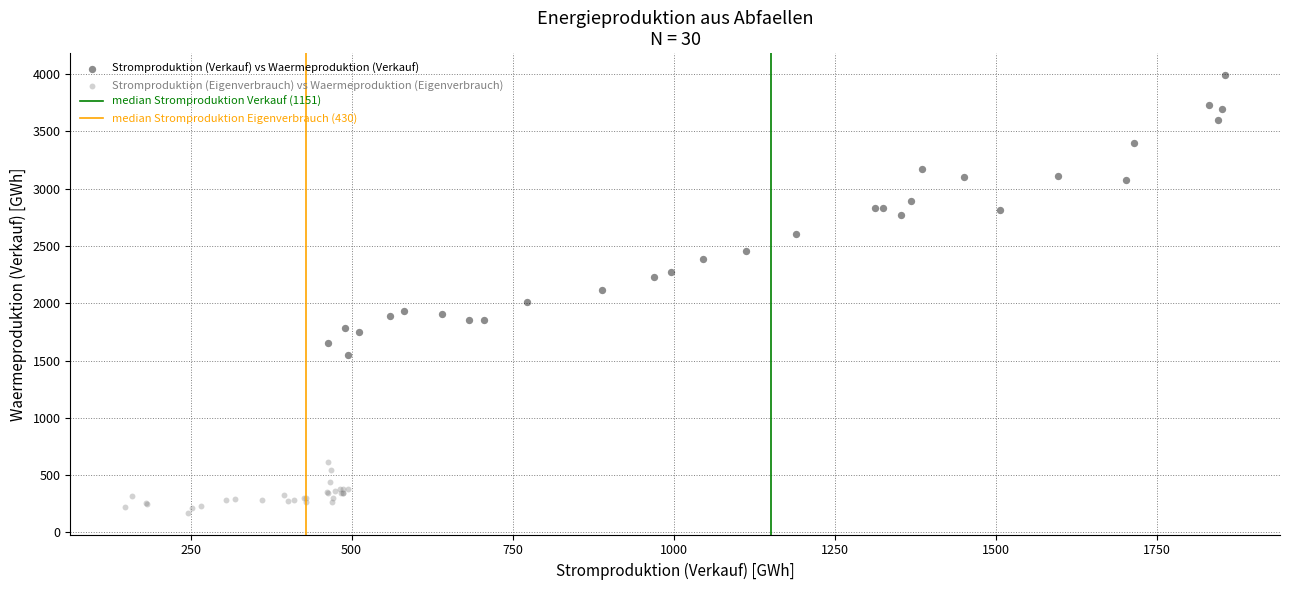

Which series has the widest spread of Y values?

Stromproduktion (Verkauf) vs Waermeproduktion (Verkauf)